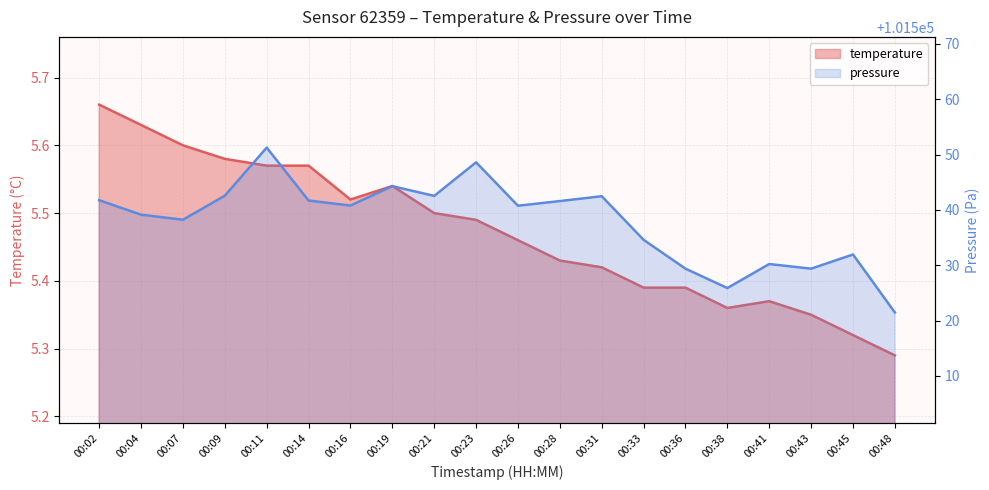

Count the temperature values in the range 5 to 6.

20